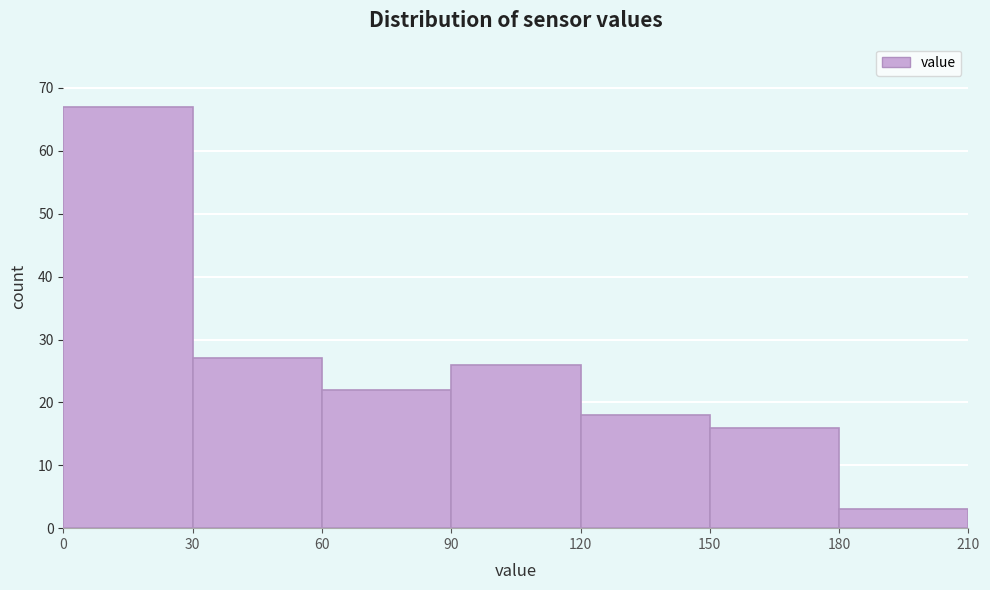

Reading left to right, transcribe this chart: for each bar, give the range it covers on the x-axis and its height. The values are not printed on the chart, so give them approximately, as read against the axis.

0 to 30: 67
30 to 60: 27
60 to 90: 22
90 to 120: 26
120 to 150: 18
150 to 180: 16
180 to 210: 3